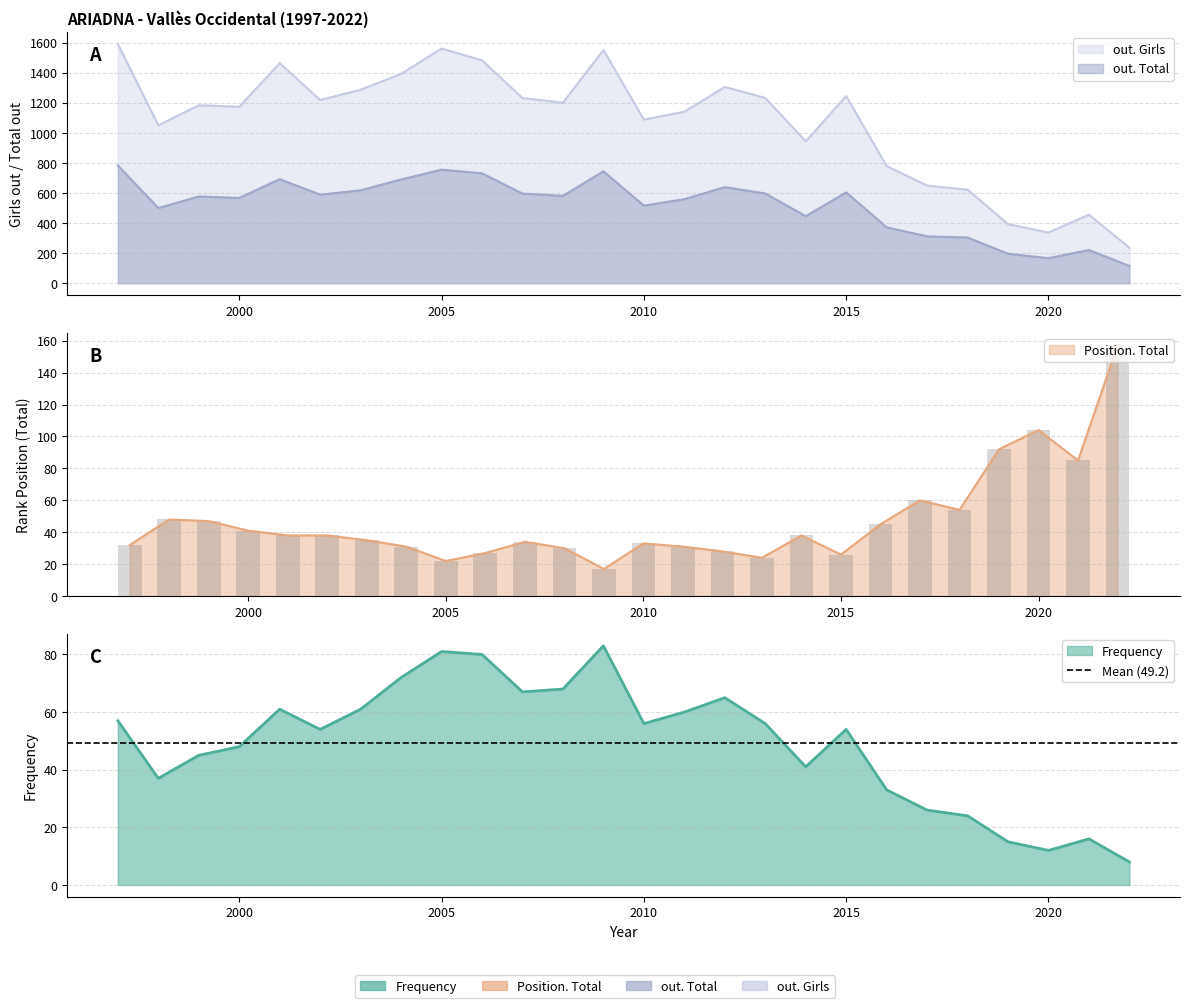

How many categories are shown in the chart?

26